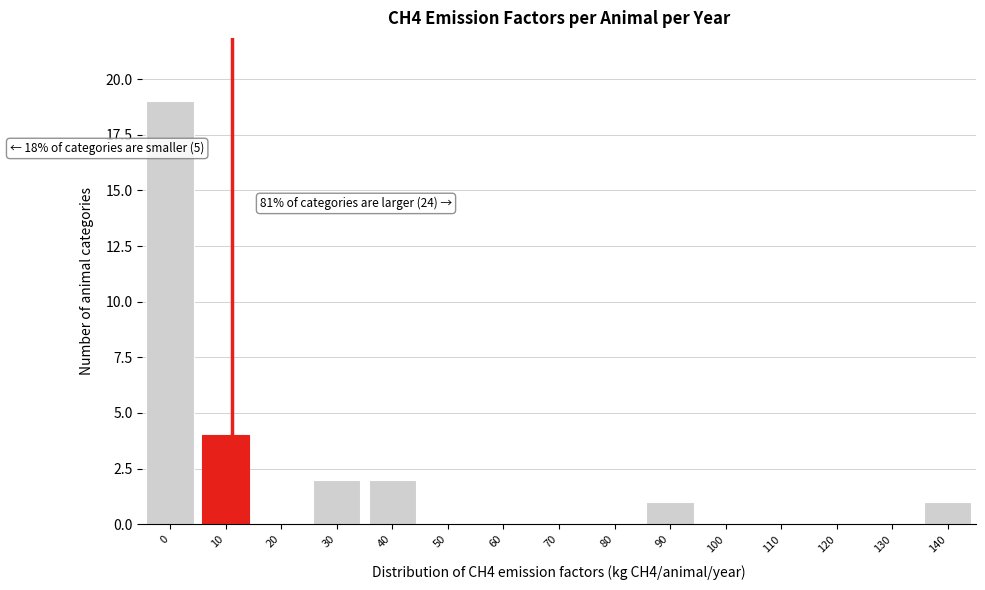

Reading left to right, transcribe all the data shown in this chart.

0=19	10=4	20=0	30=2	40=2	50=0	60=0	70=0	80=0	90=1	100=0	110=0	120=0	130=0	140=1